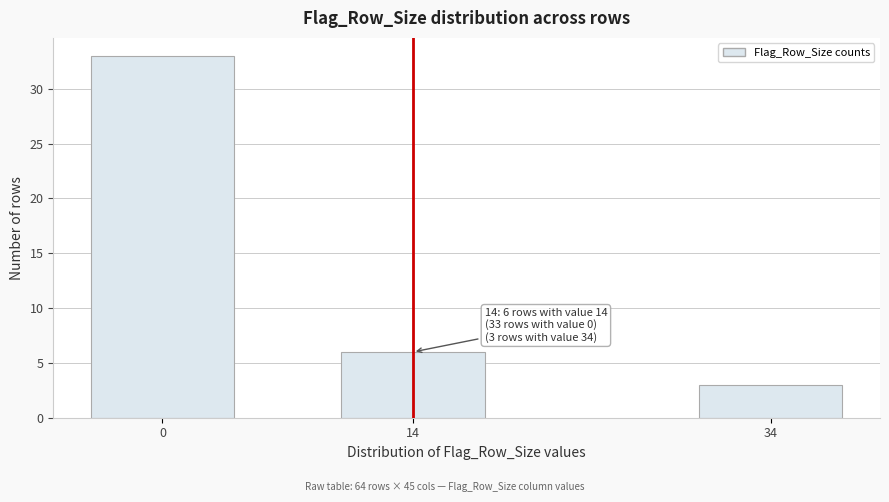

Reading left to right, transcribe all the data shown in this chart.

33	6	3